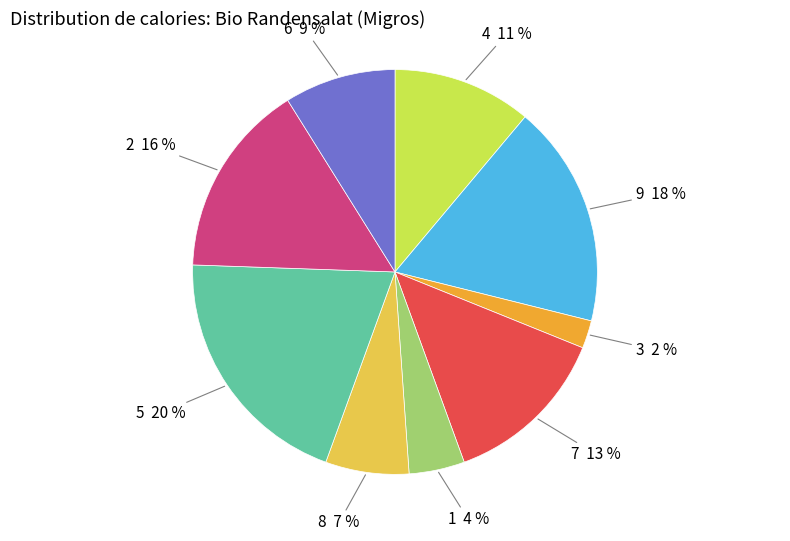

Between 7 and 5, which is larger?

5